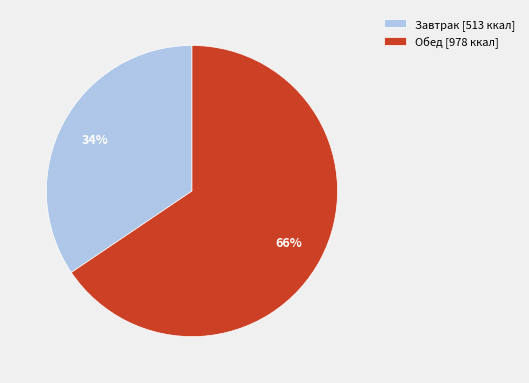

Which slice is the smallest?

Завтрак